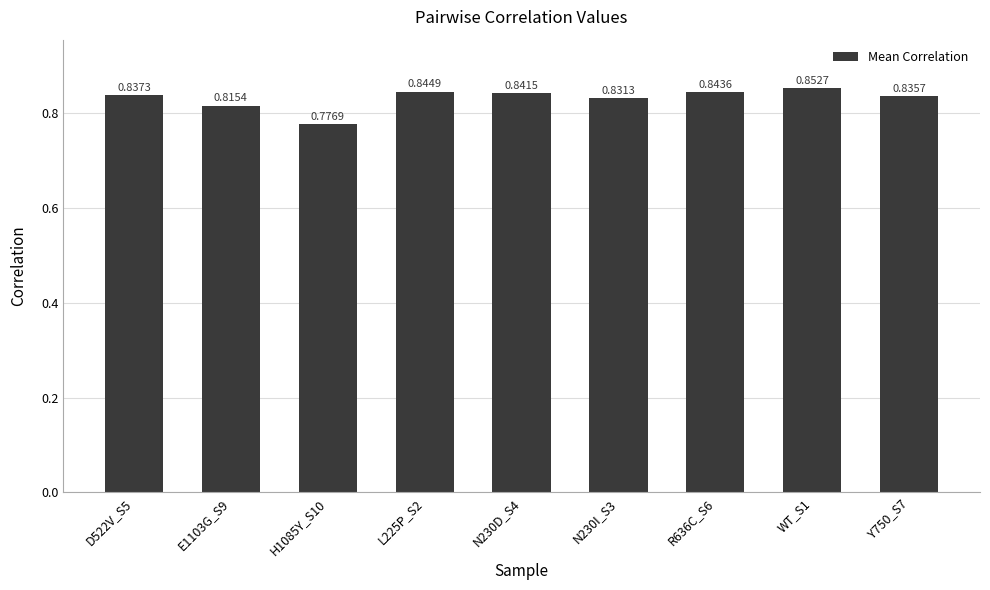

What is the change in value from H1085Y_S10 to N230I_S3?

+0.1